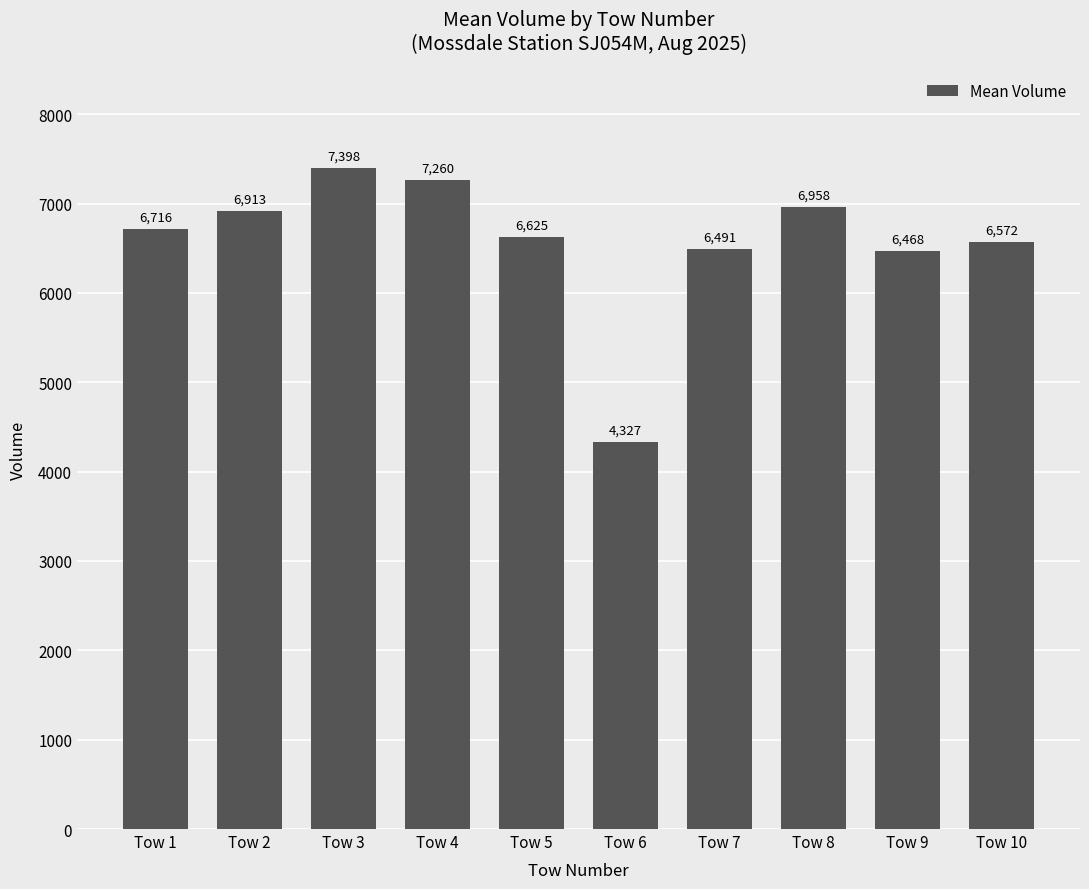

What is the value of the 8th bar from the left?

6957.7